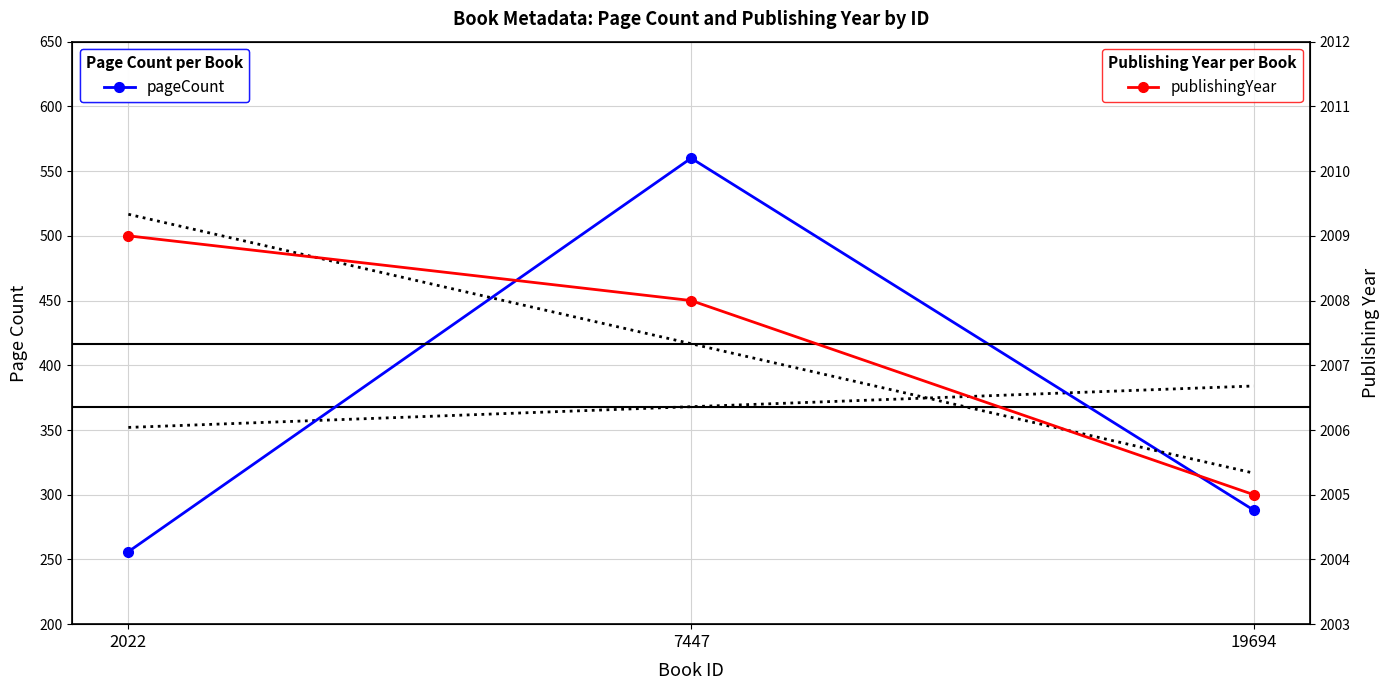

The pageCount series shows 256 at 2022. True or false?

True